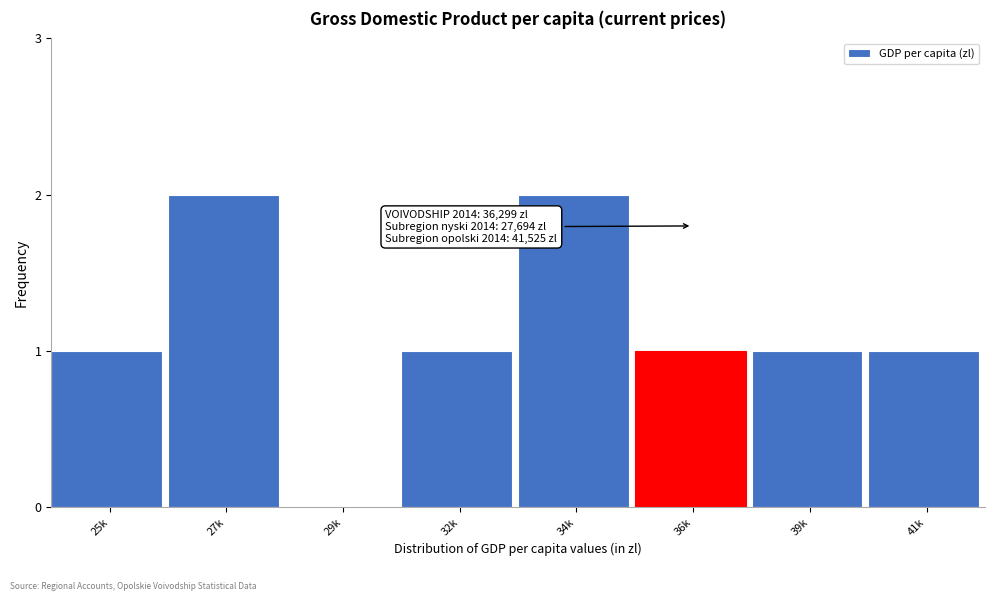

Reading left to right, list all the values displayed in this chart.

25k=1	27k=2	29k=0	32k=1	34k=2	36k=1	39k=1	41k=1